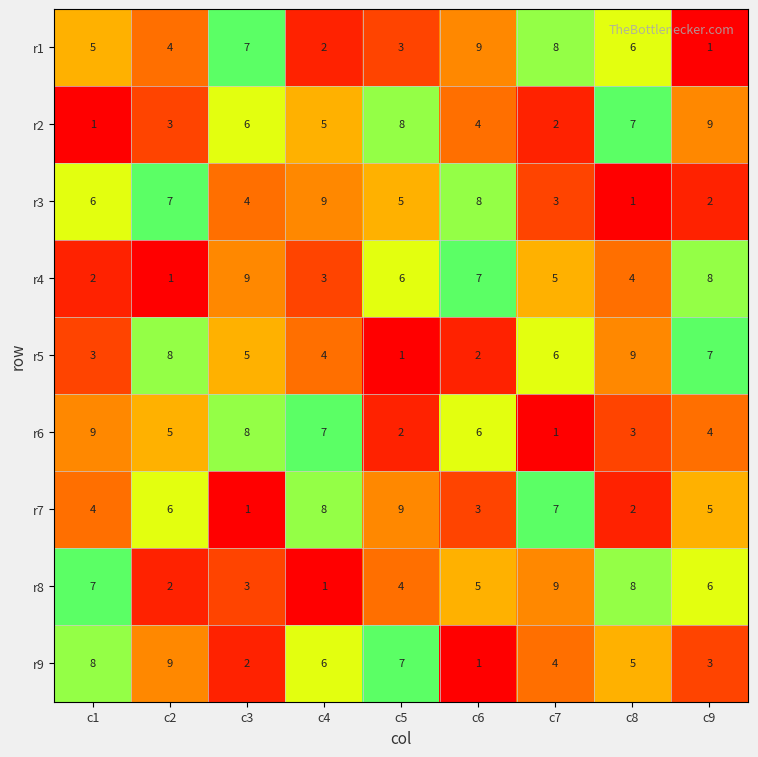

What is the average value of the r6 series?

5